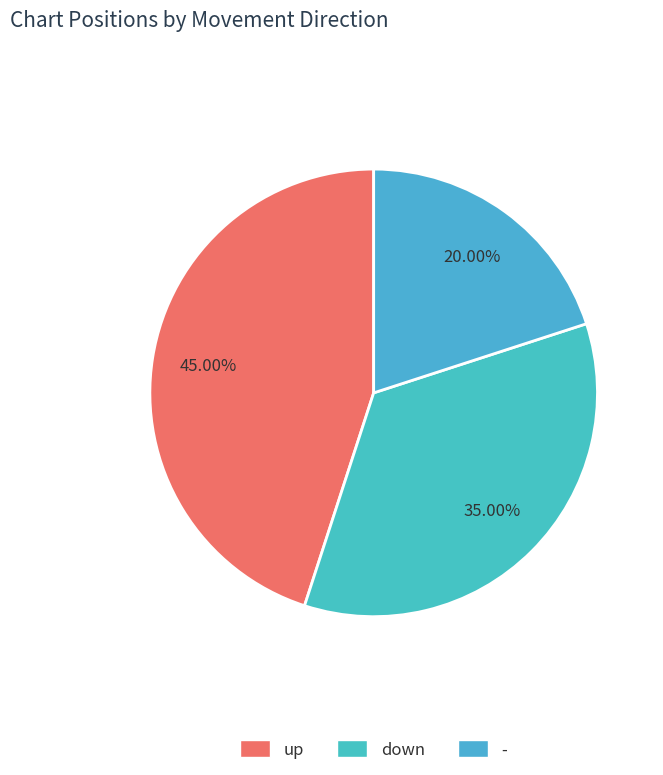

Does - represent more than half of the total?

No